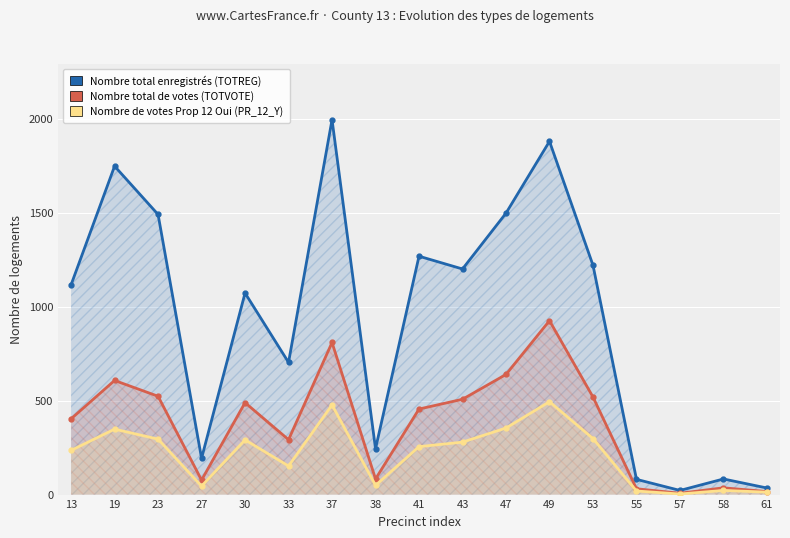

Where is the first local maximum for TOTVOTE?

19